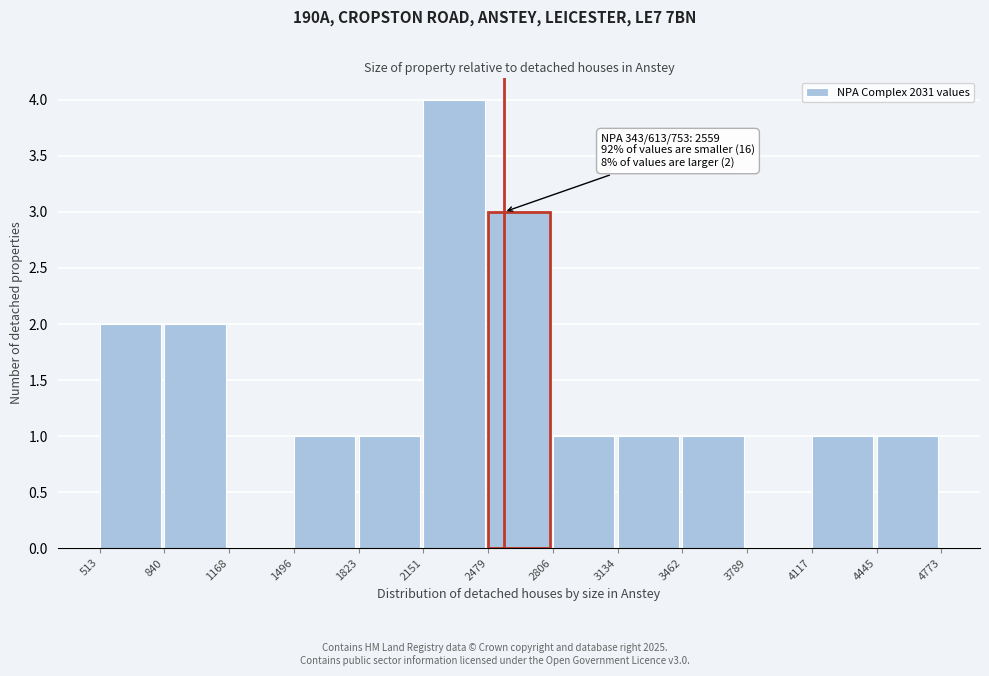

Over which range of the x-axis is the bar tallest?

2151 to 2479